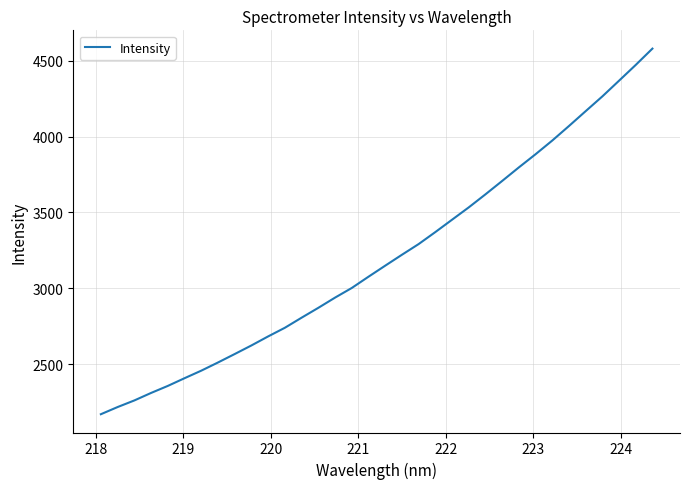

What is the minimum value shown in the chart?

2170.2